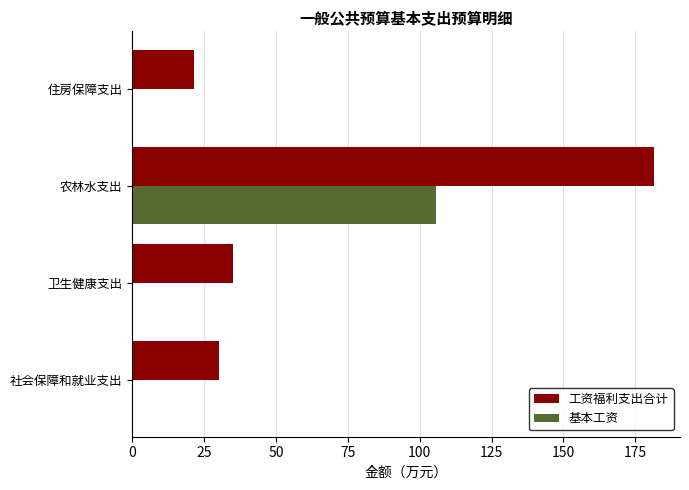

What is the sum of all 工资福利支出合计 values?

268.0